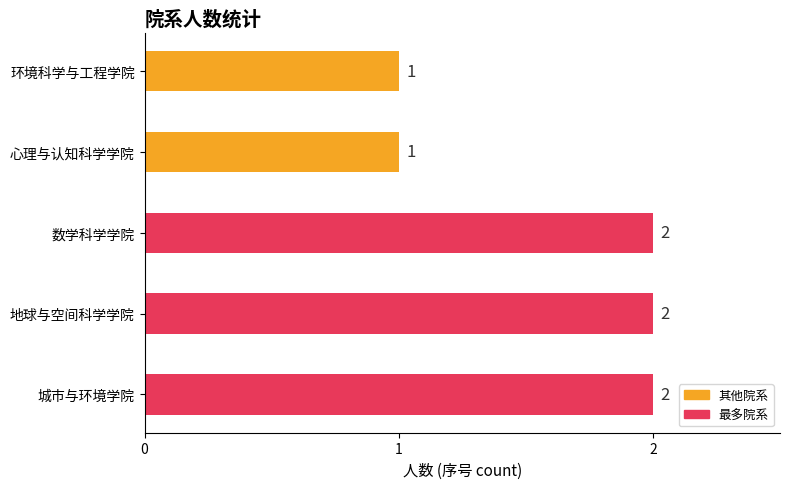

What is the sum of the values at 地球与空间科学学院 and 心理与认知科学学院?

3